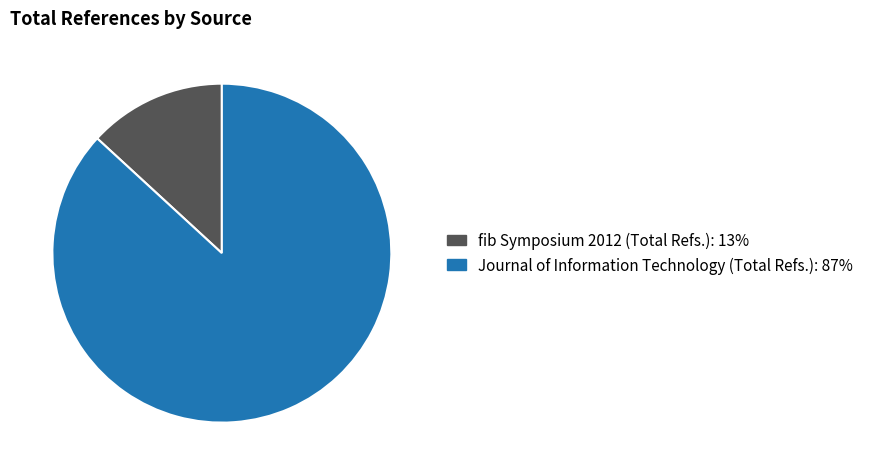

Do Journal of Information Technology (Total Refs.) and fib Symposium 2012 (Total Refs.) together represent more than half of the pie?

Yes